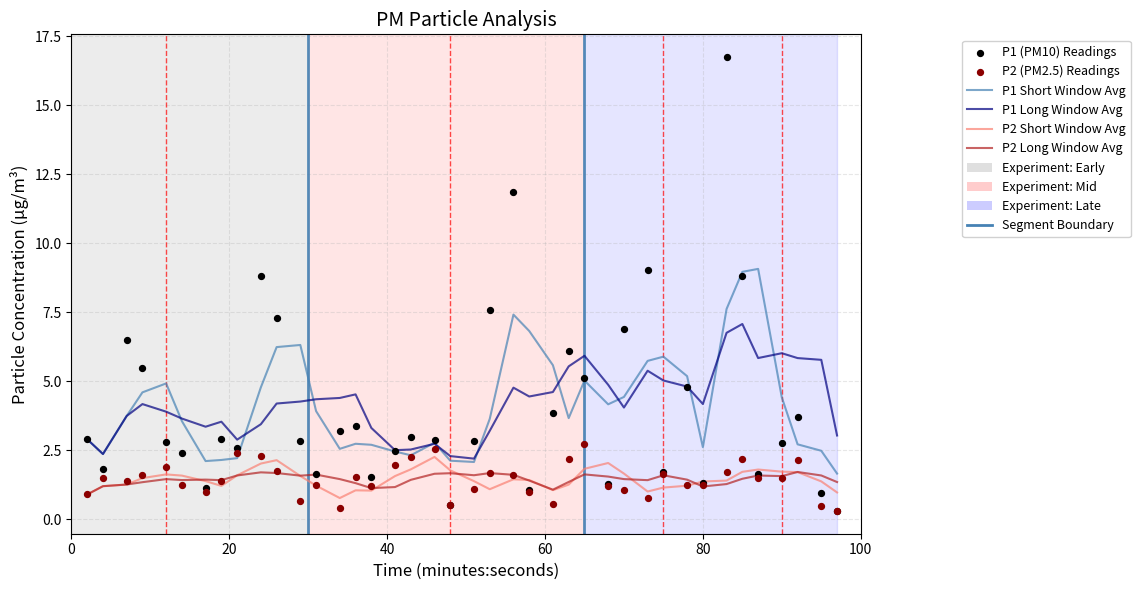

What are all the series names shown in the legend?

P1 Short Window Avg, P1 Long Window Avg, P2 Short Window Avg, P2 Long Window Avg, P1 (PM10) Readings, P2 (PM2.5) Readings